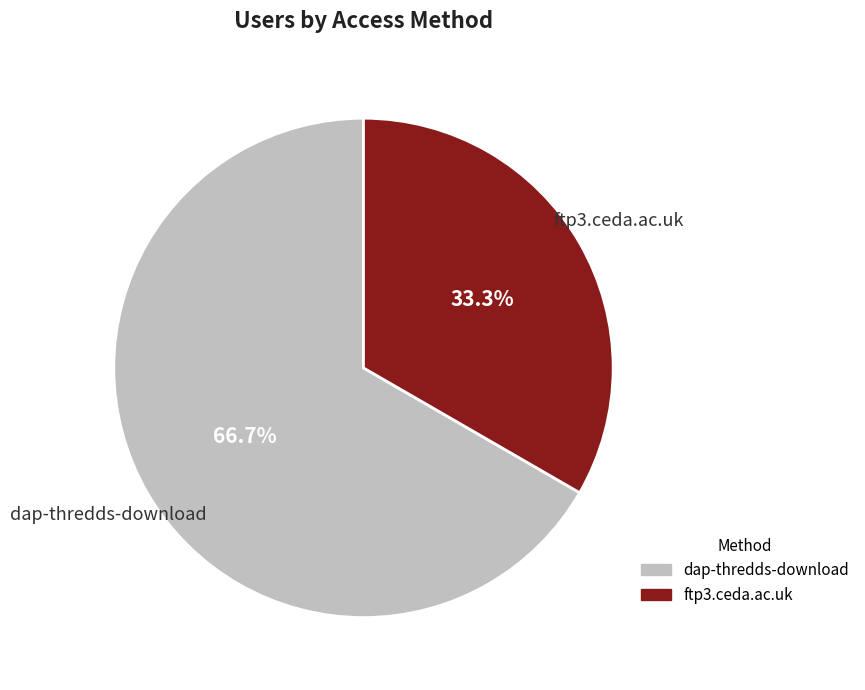

True or false: dap-thredds-download accounts for 77% of the total.

False